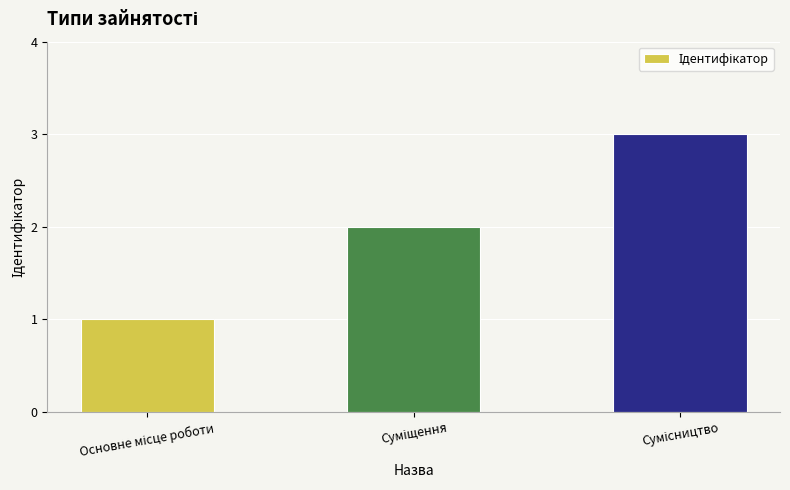

Does the chart contain any negative values?

No